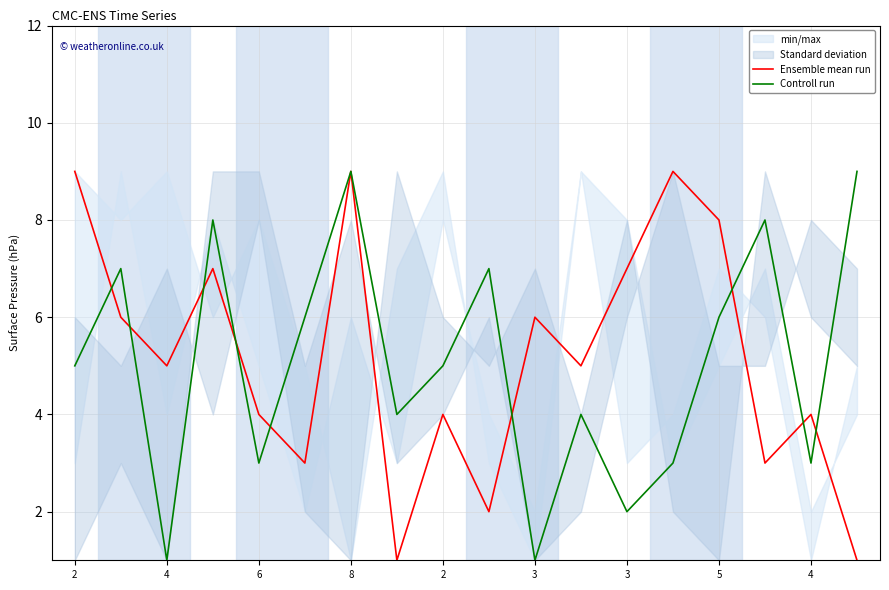

True or false: Controll run has more than 1 points higher than both neighbors.

True